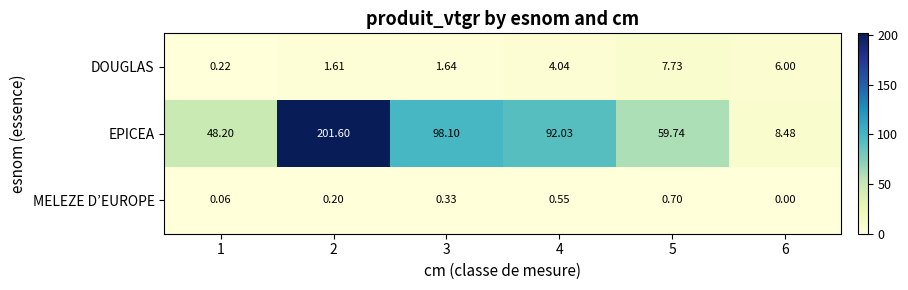

Which series has the largest total across all categories?

EPICEA